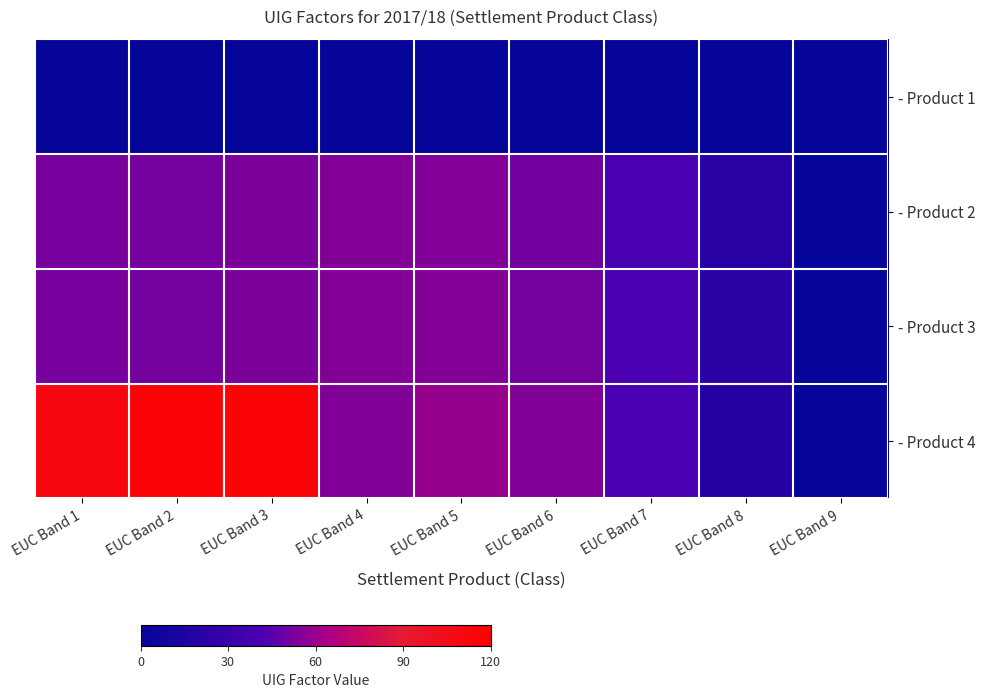

Between EUC Band 6 and EUC Band 3, which is larger?

EUC Band 6